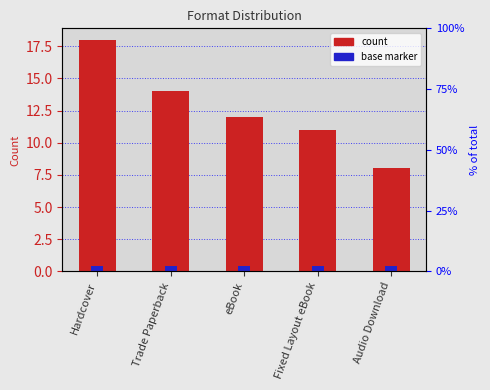

The value at Trade Paperback is 14. True or false?

True